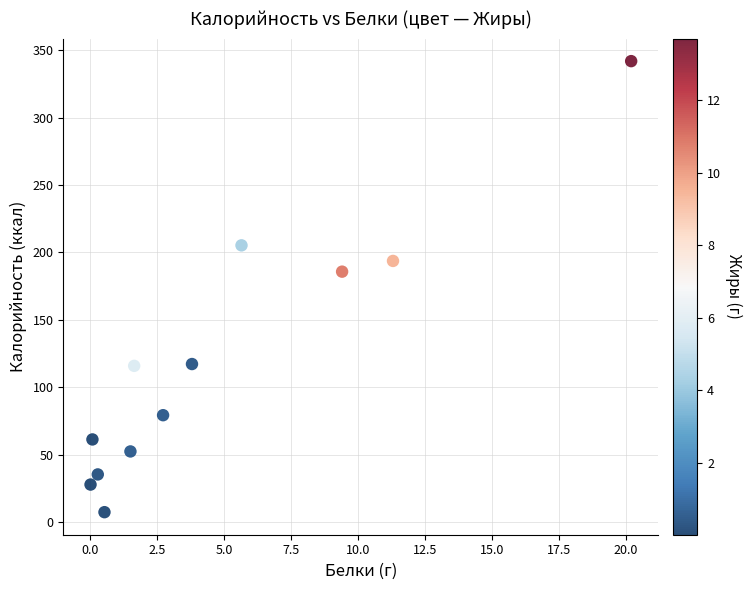

What Y value in the scatter plot is closest to 174?

185.8